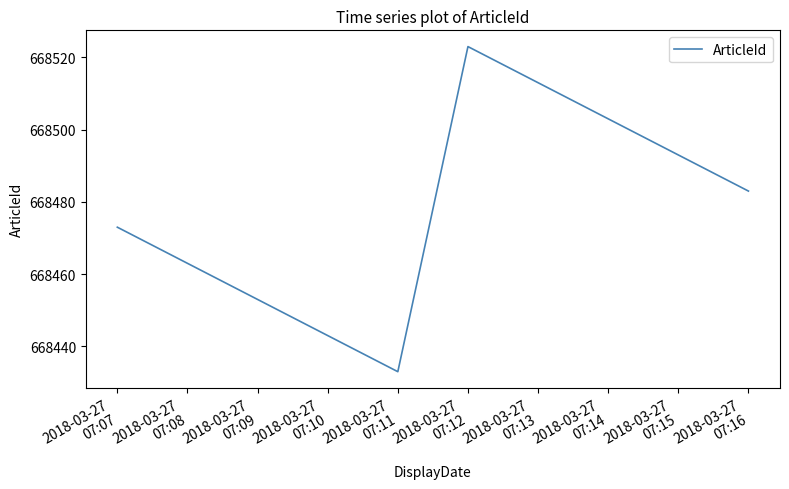

What is the maximum value shown in the chart?

668523